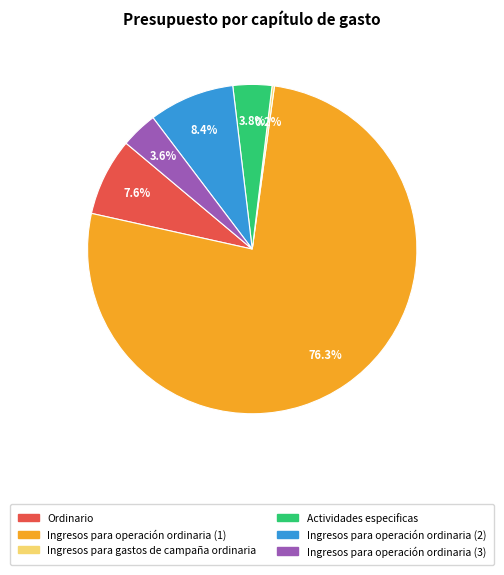

Does Ingresos para operación ordinaria (1) account for over 50% of the chart?

Yes